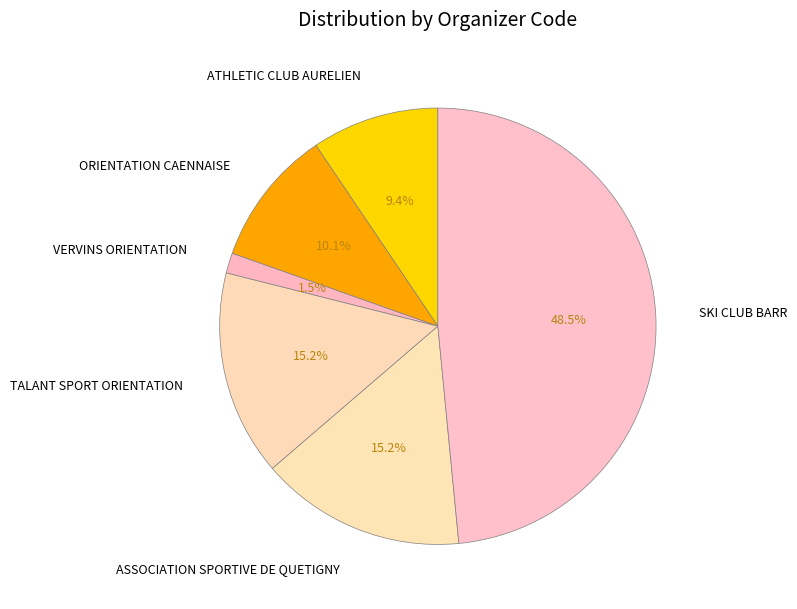

How many segments does this pie chart have?

6